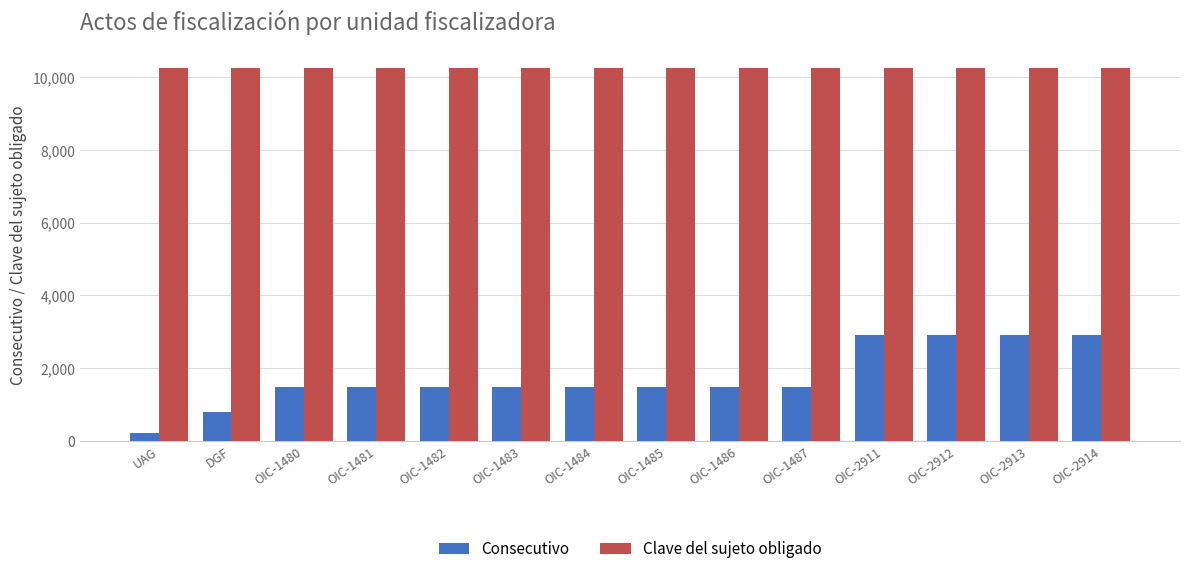

What is the difference between the Consecutivo values at OIC-1487 and OIC-1485?

2